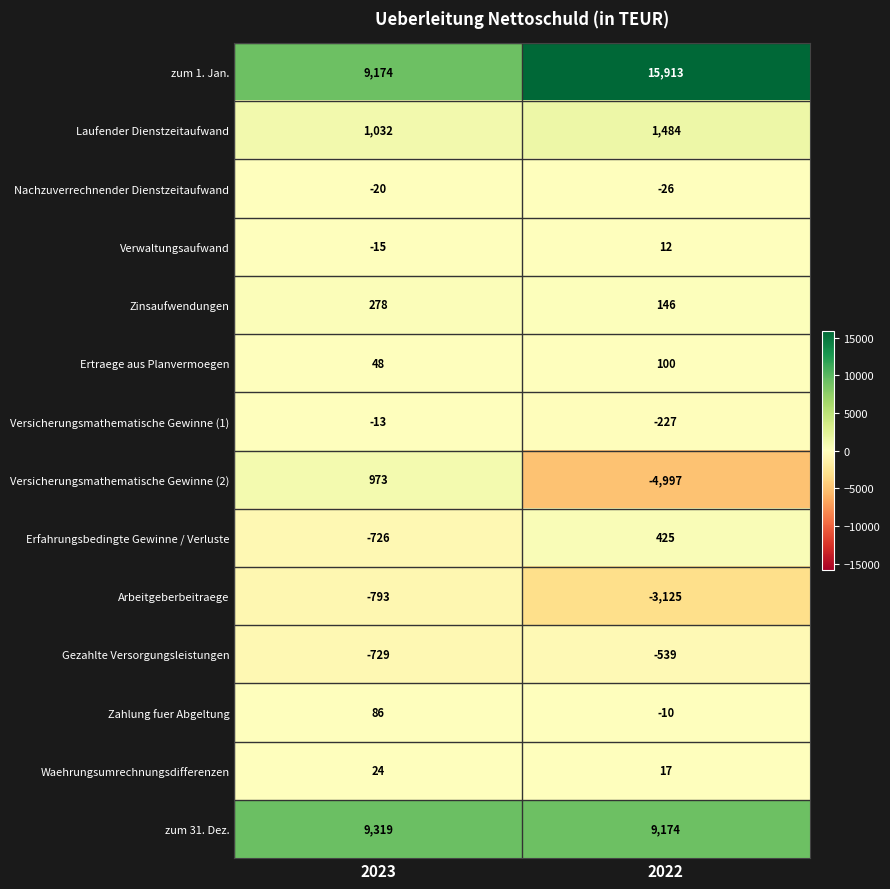

What is the sum of the Zahlung fuer Abgeltung values at 2023 and 2022?

76